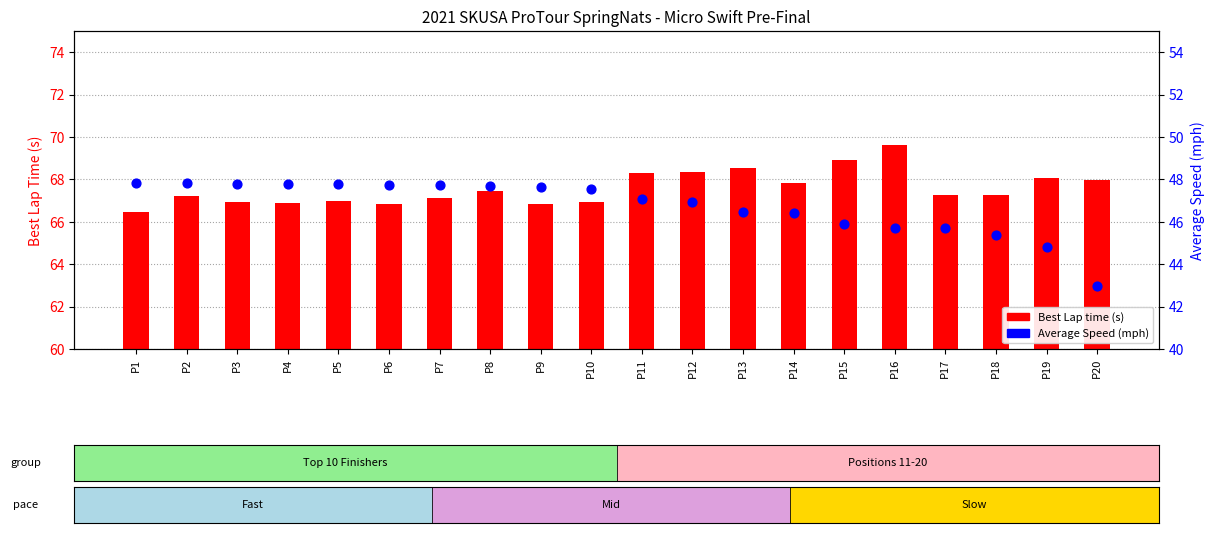

What are all the series names shown in the legend?

Best Lap time, Average Speed (mph)